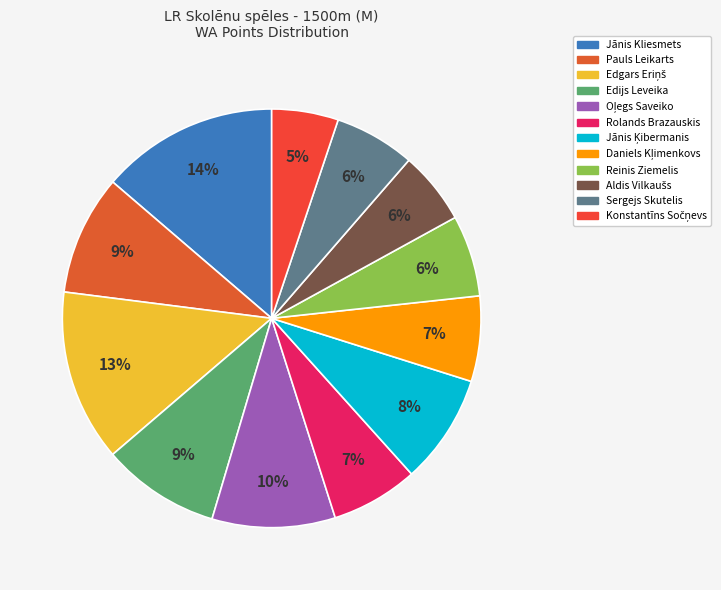

How many segments does this pie chart have?

12